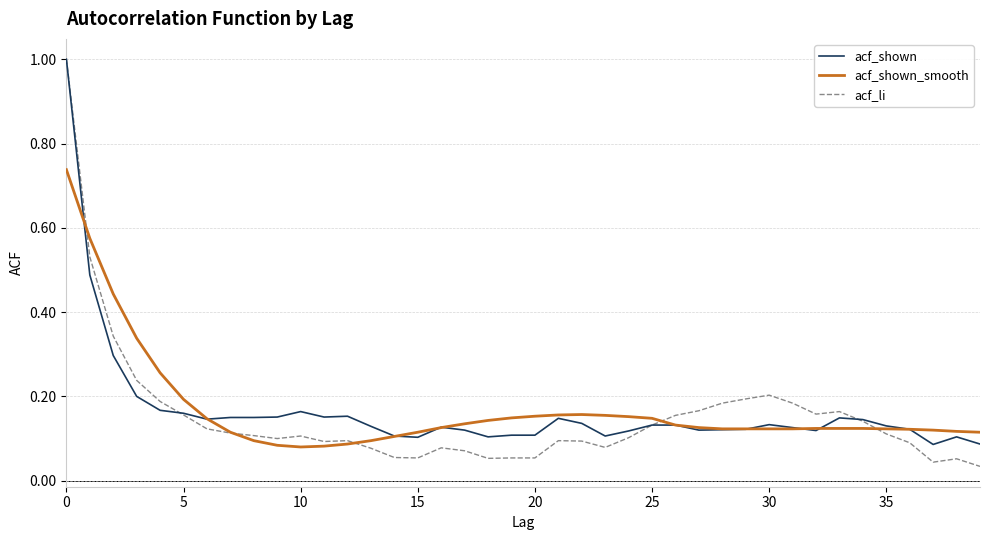

What are all the series names shown in the legend?

acf_shown, acf_shown_smooth, acf_li